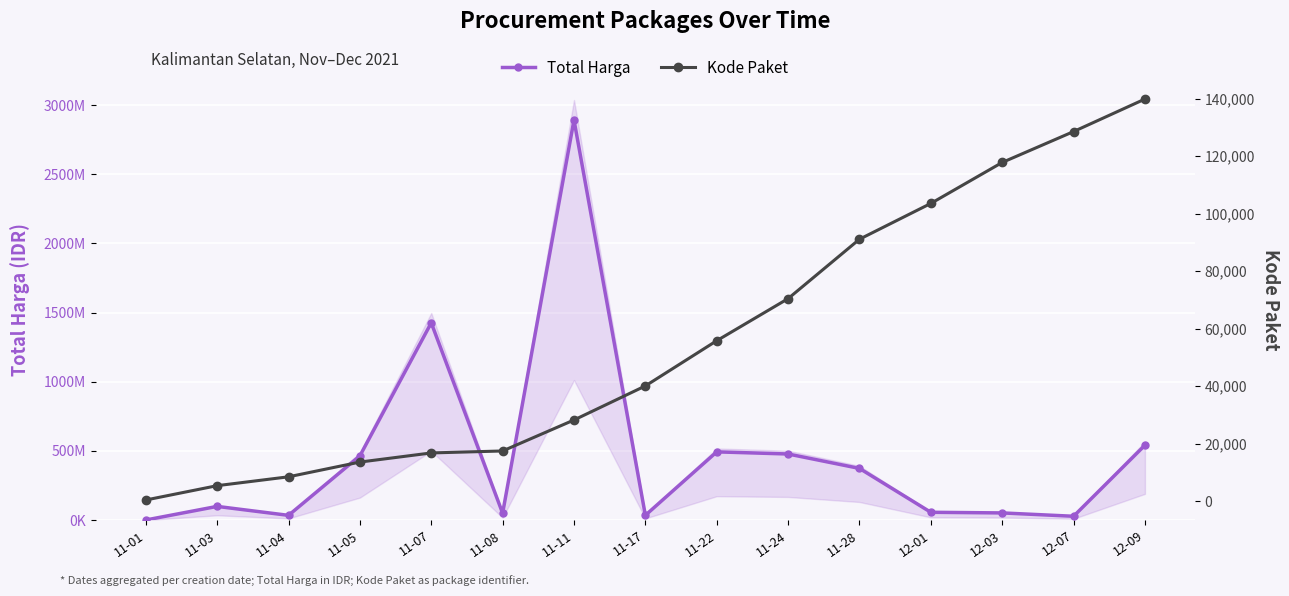

What is the total value across all series at 11-24?

477670453